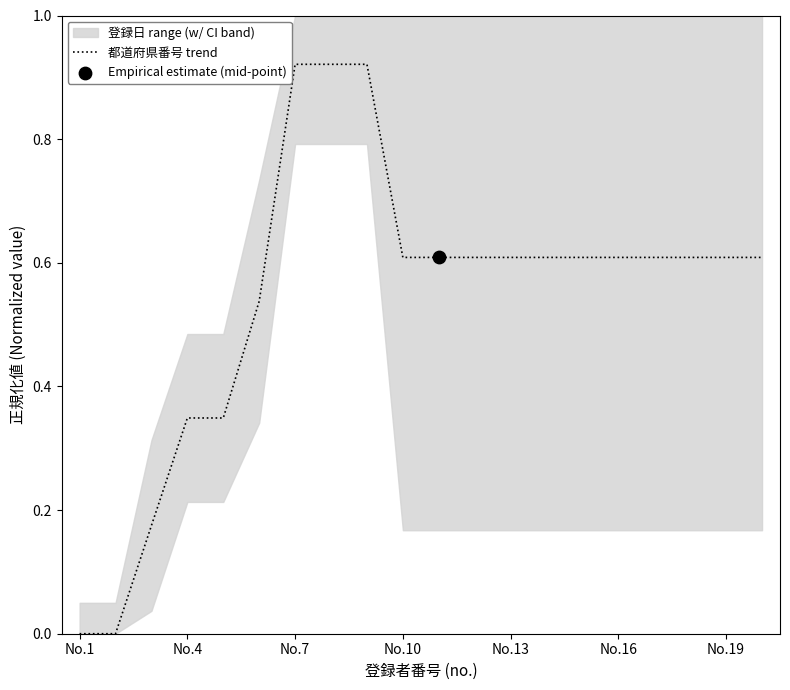

Is it true that 都道府県番号 trend equals -0.6 at No.1?

False